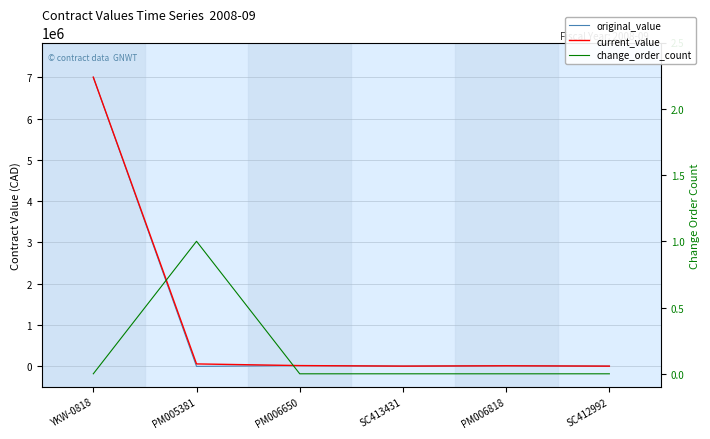

Where does the current_value series first go above 19840?

YKW-0818